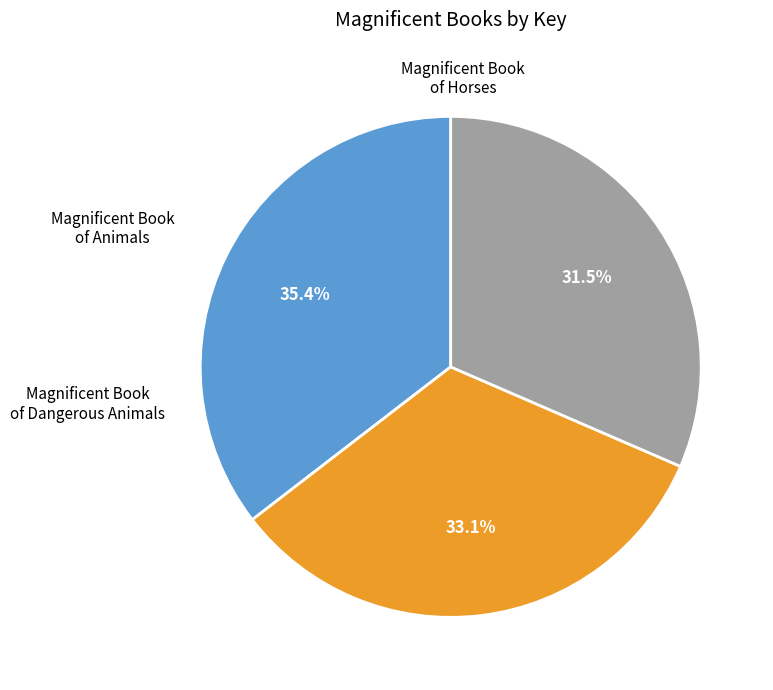

Does Magnificent Book of Horses account for over 50% of the chart?

No